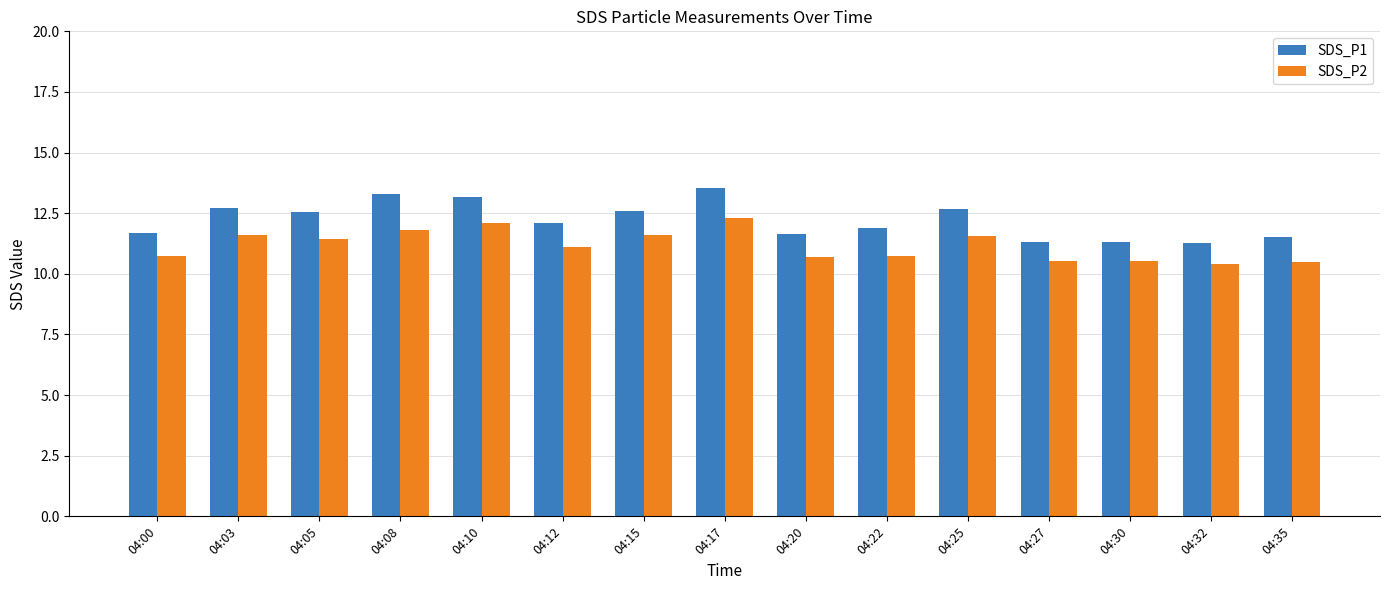

True or false: SDS_P2 has a value of 19.6 at 04:12.

False